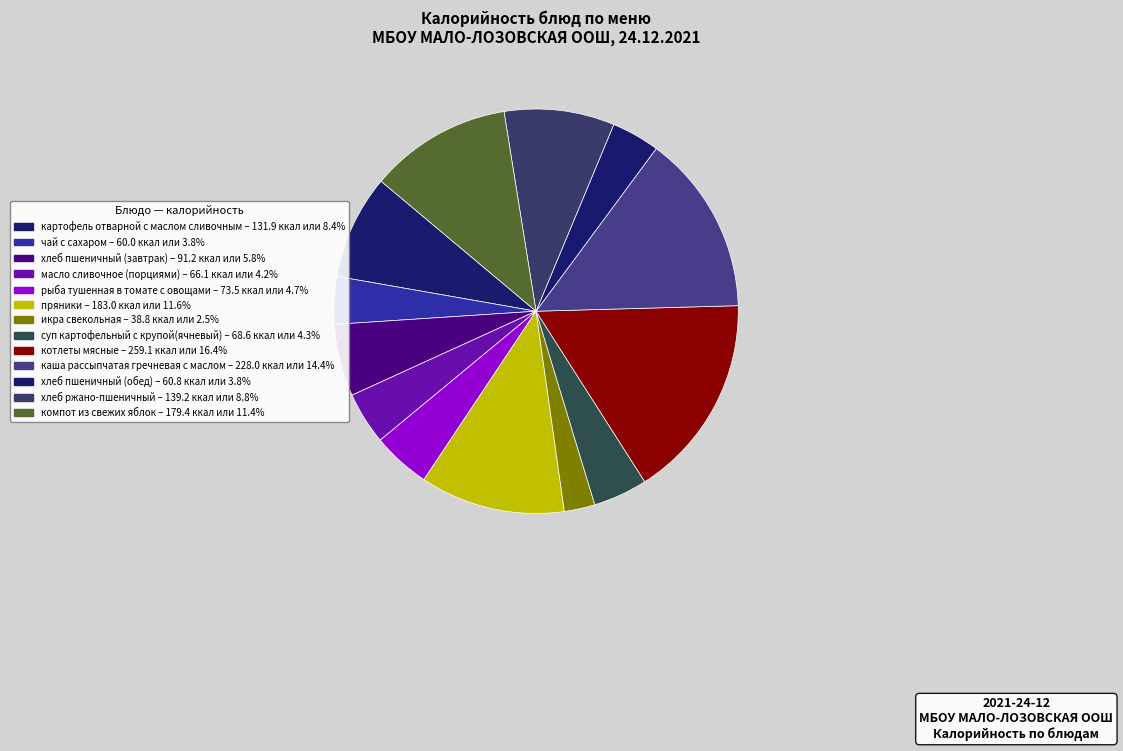

How many slices are in this pie chart?

13